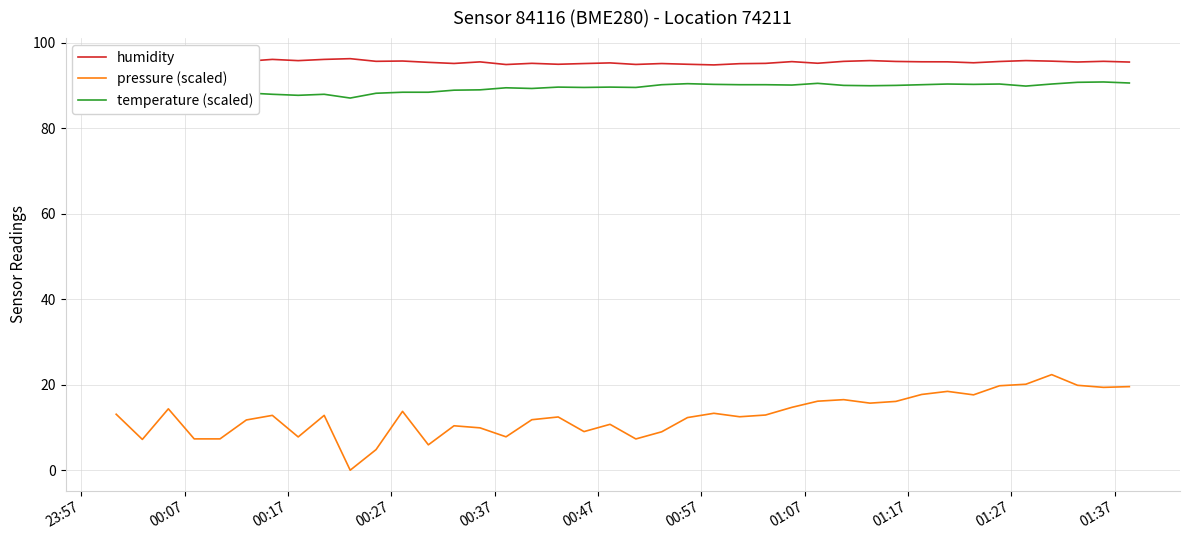

What is the lowest value of the temperature (scaled) series?

87.0